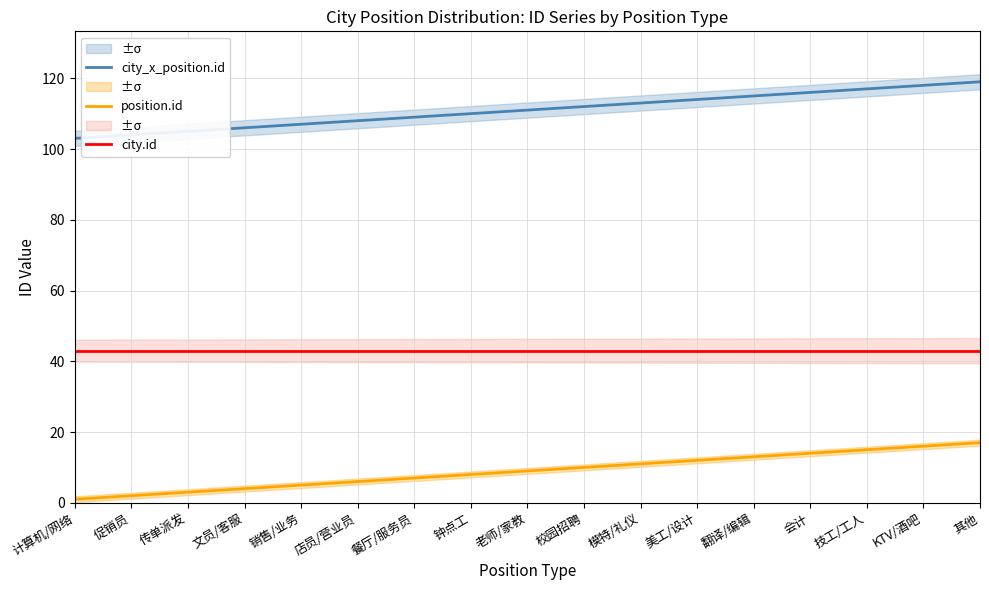

What is the minimum value shown in the chart?

1